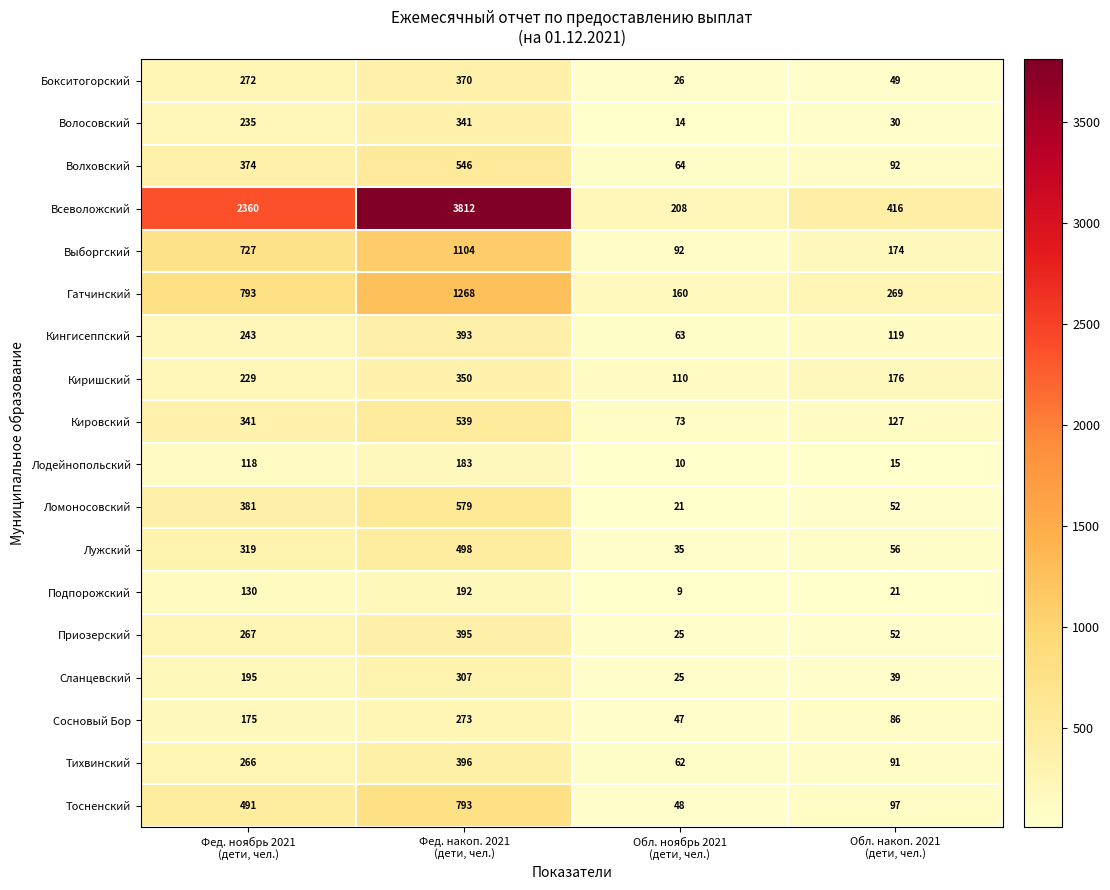

What is the average value of the Сосновый Бор series?

145